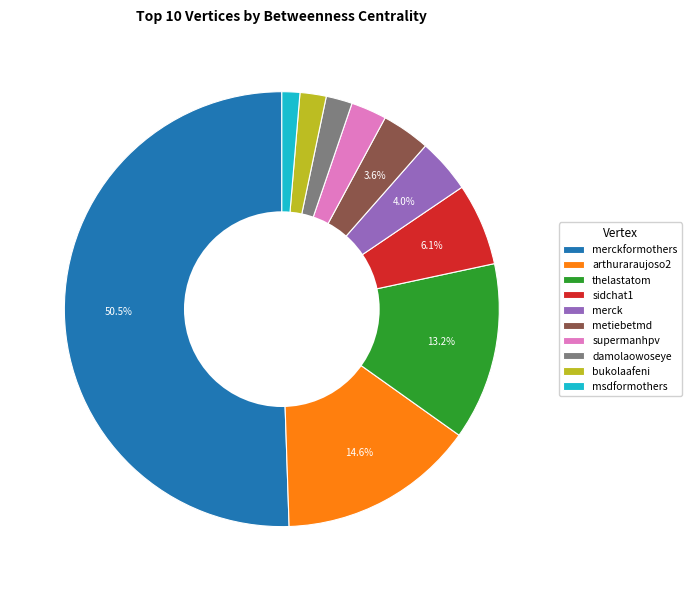

Which slice represents more than half of the pie?

merckformothers